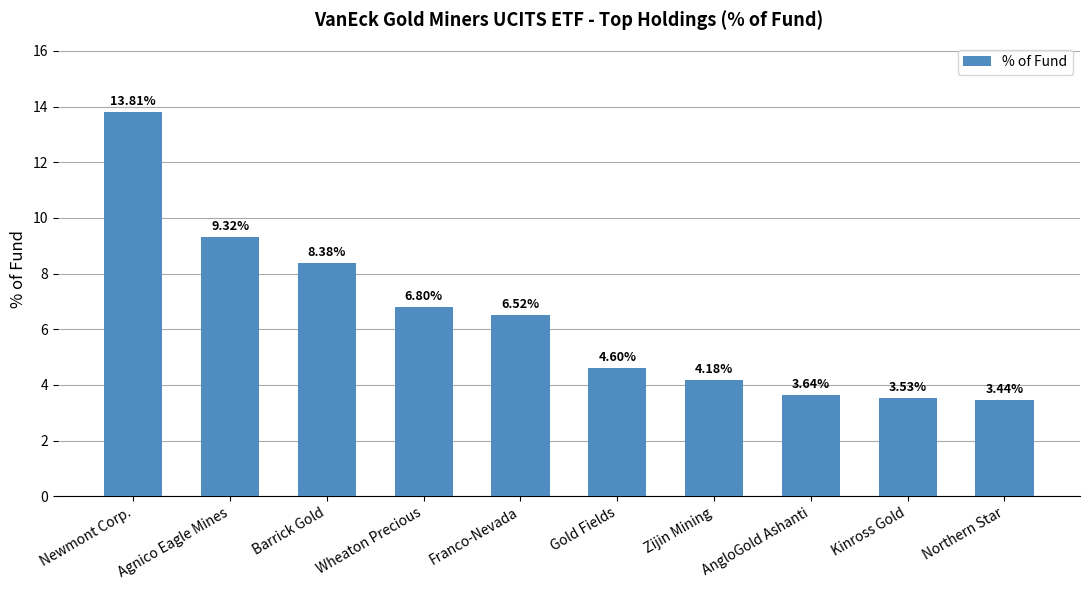

Where does the data first go above 6?

Newmont Corp.